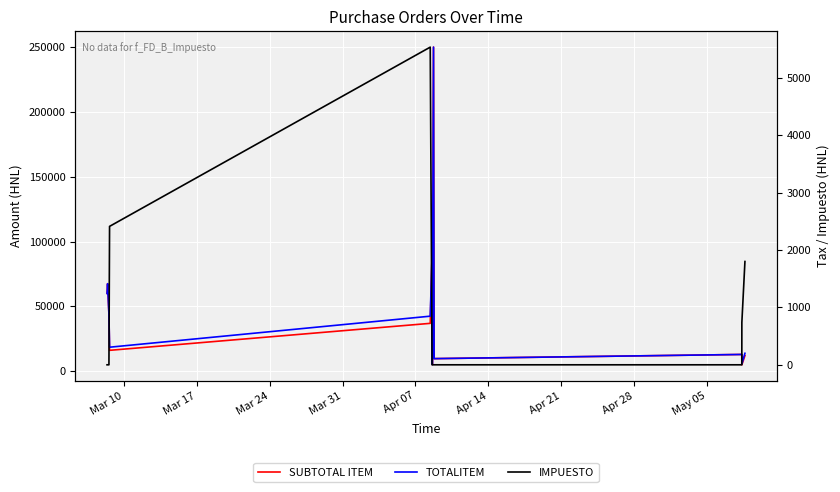

Does the chart display data point markers on the line(s)?

No